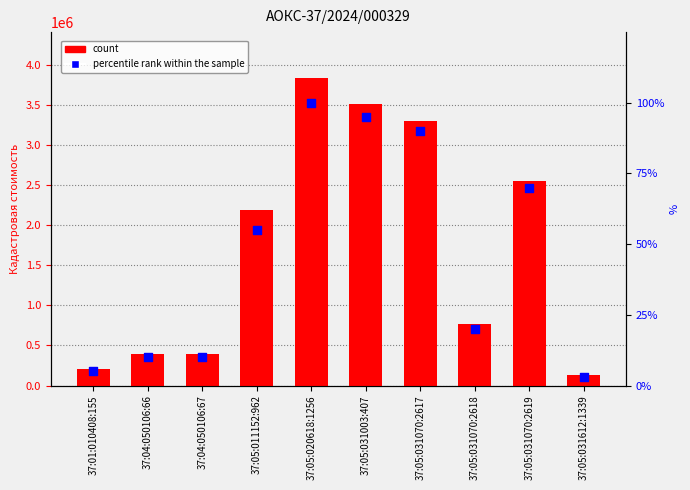

At how many categories does at least one series exceed 2494787?

4